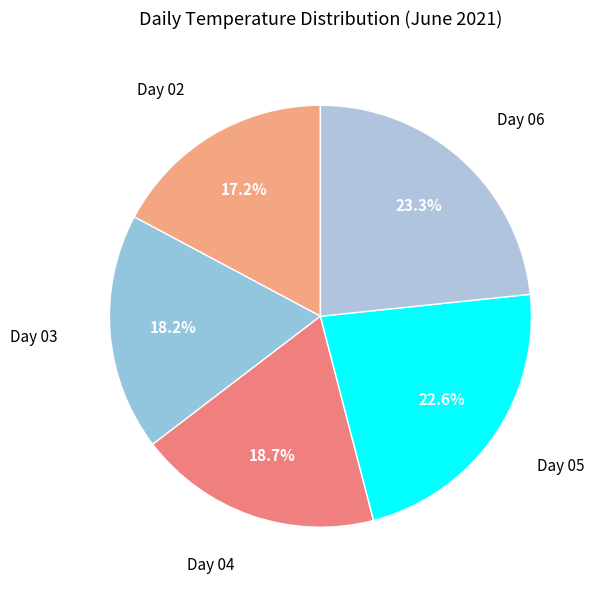

Does any single category account for the majority?

No